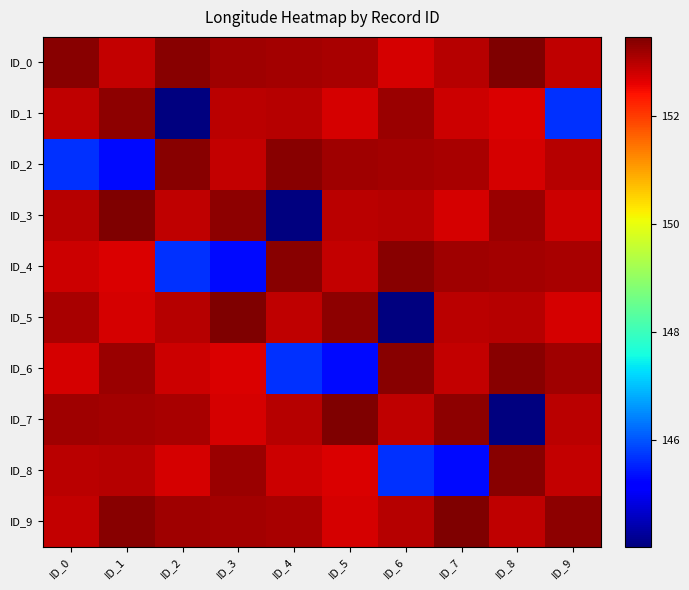

Reading right to left, what are all the values shown in this chart?

ID_0: ID_9=152.9	ID_8=153.5	ID_7=153.0	ID_6=152.7	ID_5=153.1	ID_4=153.1	ID_3=153.2	ID_2=153.4	ID_1=152.9	ID_0=153.4
ID_1: ID_9=145.7	ID_8=152.7	ID_7=152.8	ID_6=153.2	ID_5=152.7	ID_4=153.0	ID_3=153.0	ID_2=144.0	ID_1=153.3	ID_0=152.9
ID_2: ID_9=153.0	ID_8=152.7	ID_7=153.1	ID_6=153.1	ID_5=153.2	ID_4=153.4	ID_3=152.9	ID_2=153.4	ID_1=145.3	ID_0=145.7
ID_3: ID_9=152.8	ID_8=153.2	ID_7=152.7	ID_6=153.0	ID_5=153.0	ID_4=144.0	ID_3=153.3	ID_2=152.9	ID_1=153.5	ID_0=153.0
ID_4: ID_9=153.1	ID_8=153.1	ID_7=153.2	ID_6=153.4	ID_5=152.9	ID_4=153.4	ID_3=145.3	ID_2=145.7	ID_1=152.7	ID_0=152.8
ID_5: ID_9=152.7	ID_8=153.0	ID_7=153.0	ID_6=144.0	ID_5=153.3	ID_4=152.9	ID_3=153.5	ID_2=153.0	ID_1=152.7	ID_0=153.1
ID_6: ID_9=153.2	ID_8=153.4	ID_7=152.9	ID_6=153.4	ID_5=145.3	ID_4=145.7	ID_3=152.7	ID_2=152.8	ID_1=153.2	ID_0=152.7
ID_7: ID_9=153.0	ID_8=144.0	ID_7=153.3	ID_6=152.9	ID_5=153.5	ID_4=153.0	ID_3=152.7	ID_2=153.1	ID_1=153.1	ID_0=153.2
ID_8: ID_9=152.9	ID_8=153.4	ID_7=145.3	ID_6=145.7	ID_5=152.7	ID_4=152.8	ID_3=153.2	ID_2=152.7	ID_1=153.0	ID_0=153.0
ID_9: ID_9=153.3	ID_8=152.9	ID_7=153.5	ID_6=153.0	ID_5=152.7	ID_4=153.1	ID_3=153.1	ID_2=153.2	ID_1=153.4	ID_0=152.9